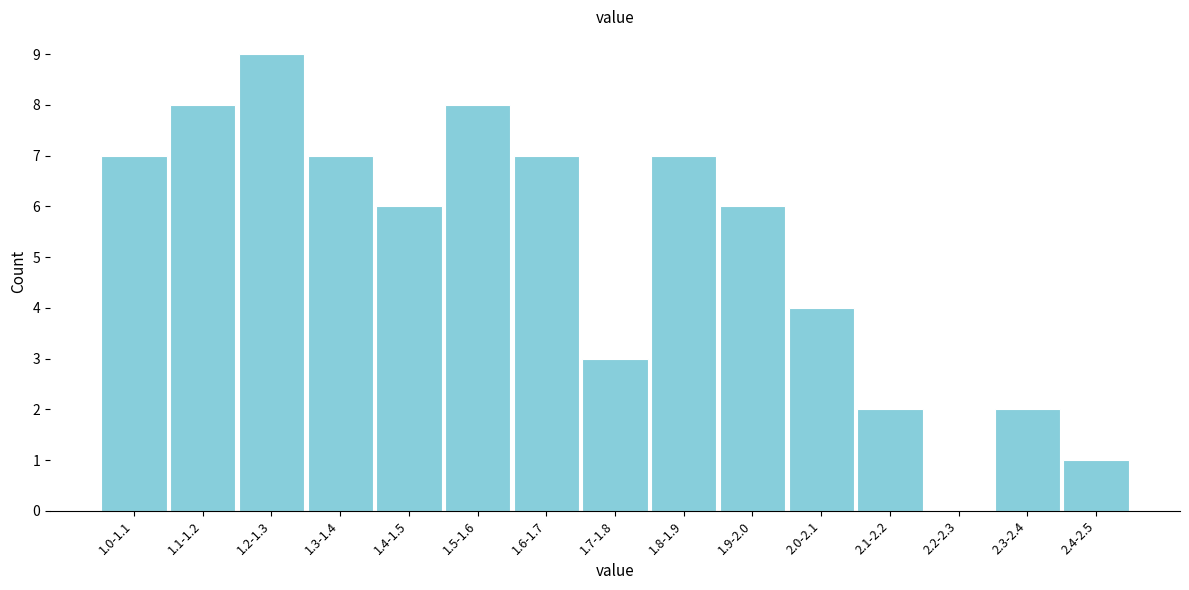

Reading right to left, list all the values displayed in this chart.

2.4-2.5=1	2.3-2.4=2	2.2-2.3=0	2.1-2.2=2	2.0-2.1=4	1.9-2.0=6	1.8-1.9=7	1.7-1.8=3	1.6-1.7=7	1.5-1.6=8	1.4-1.5=6	1.3-1.4=7	1.2-1.3=9	1.1-1.2=8	1.0-1.1=7